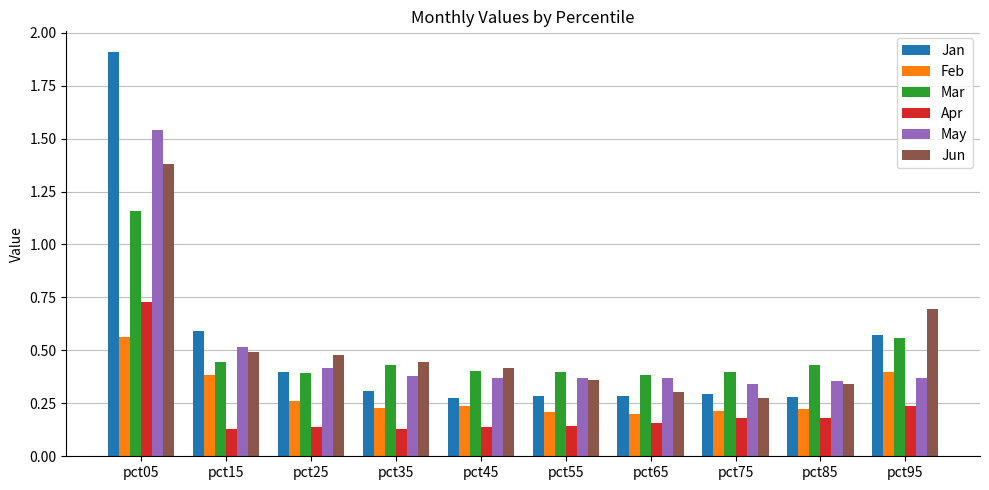

True or false: Jun has a value of 0.7 at pct35.

False